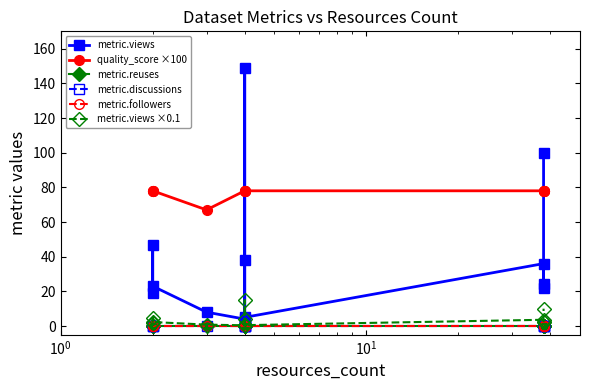

How many distinct data groups are displayed?

6